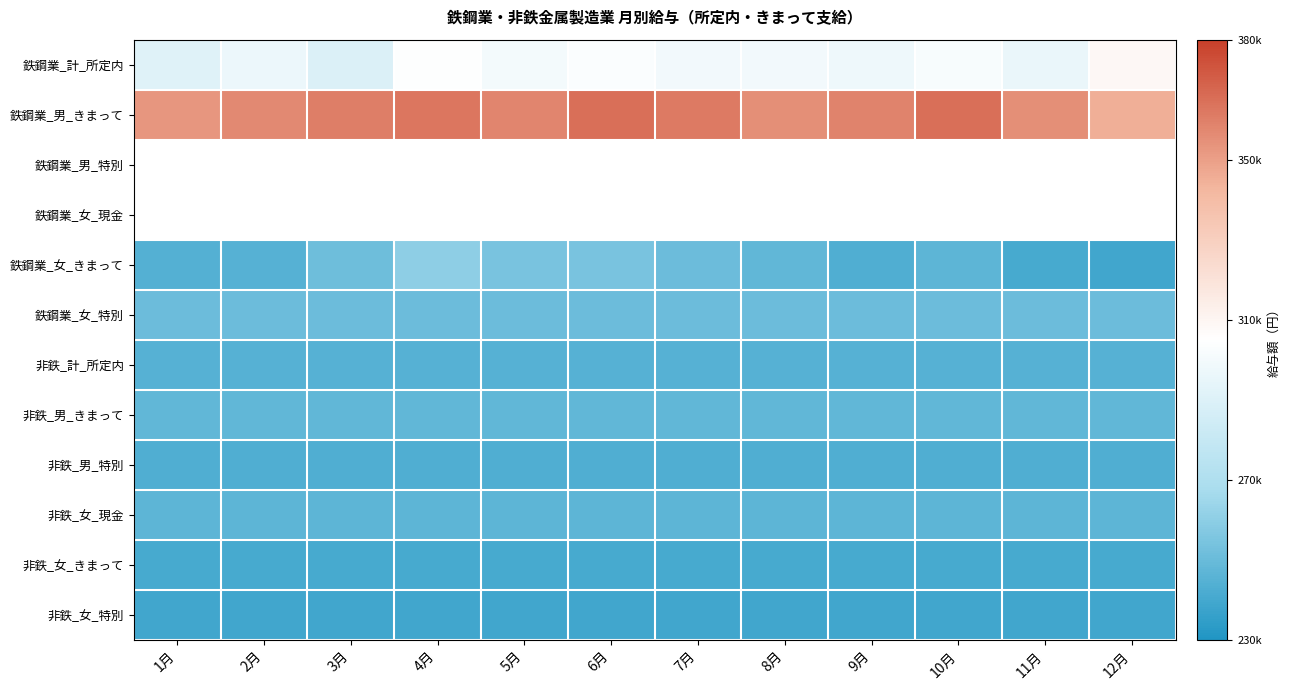

What is the difference between the maximum and minimum values in the 鉄鋼業_計_所定内 series?

19221.0